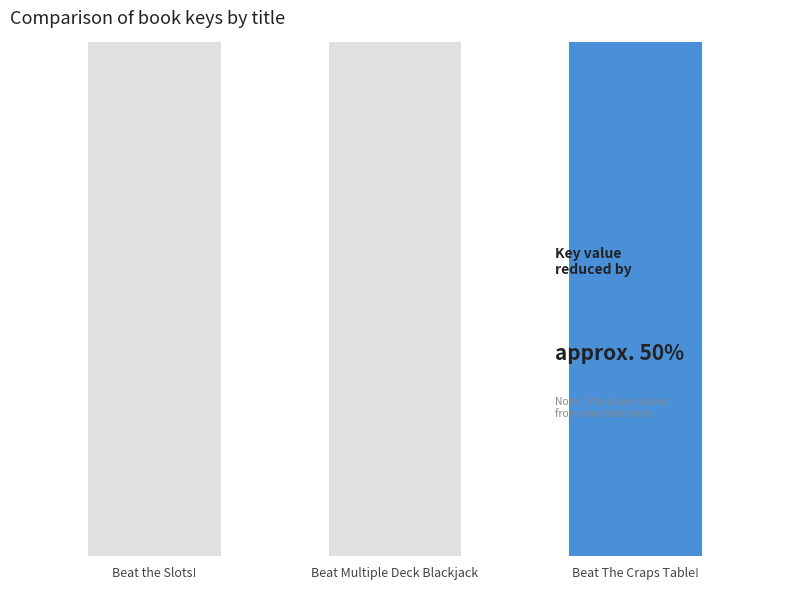

True or false: the data shows 29917930 at Beat Multiple Deck Blackjack.

False